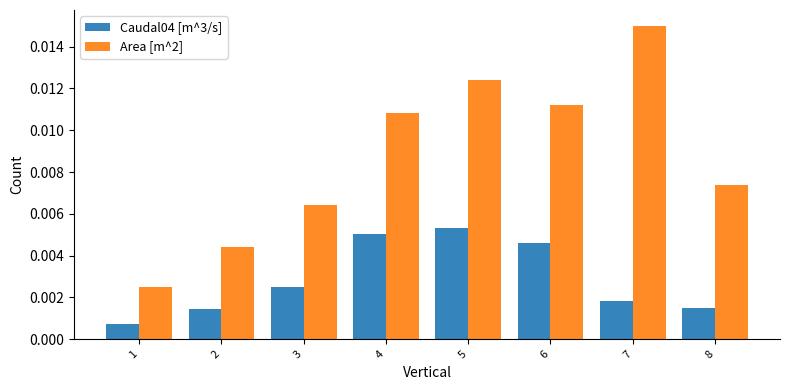

At which category is the sum across all series the highest?

5